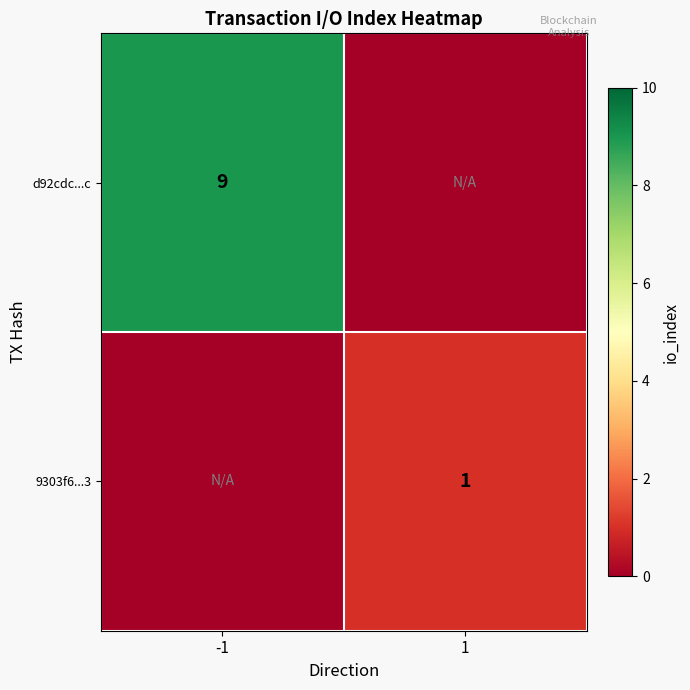

The value of d92cdc...c at -1 is 13. True or false?

False